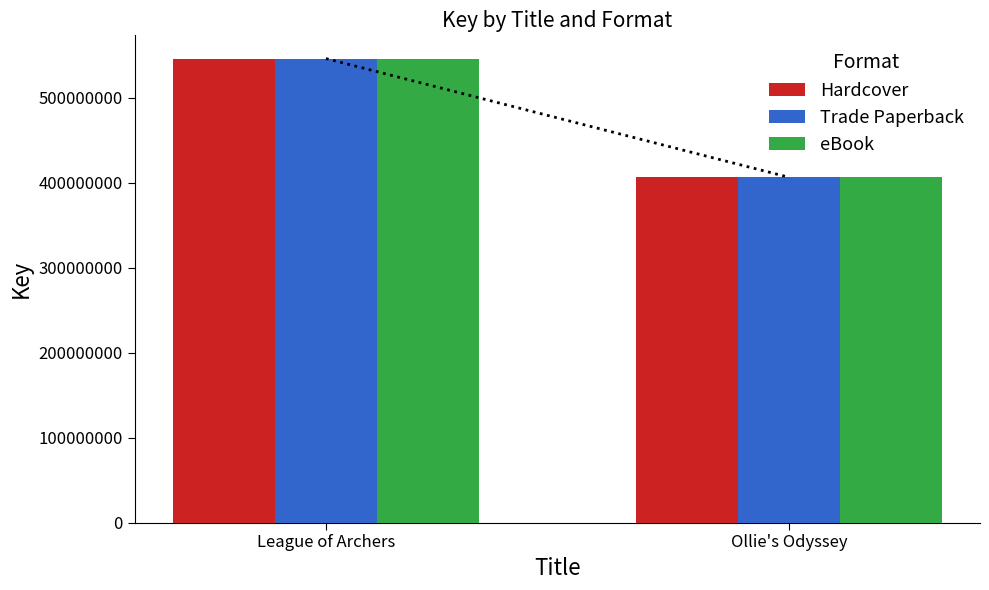

Are the bars grouped side by side (vs. stacked)?

Yes